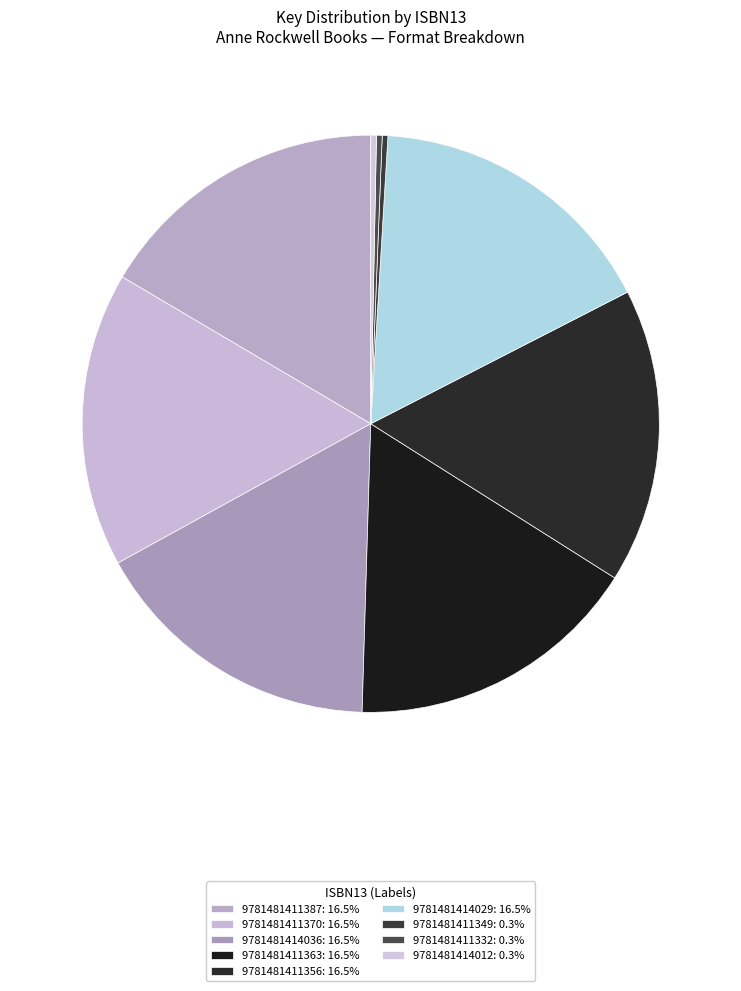

Is it true that 9781481414036 is 23% of the pie?

False